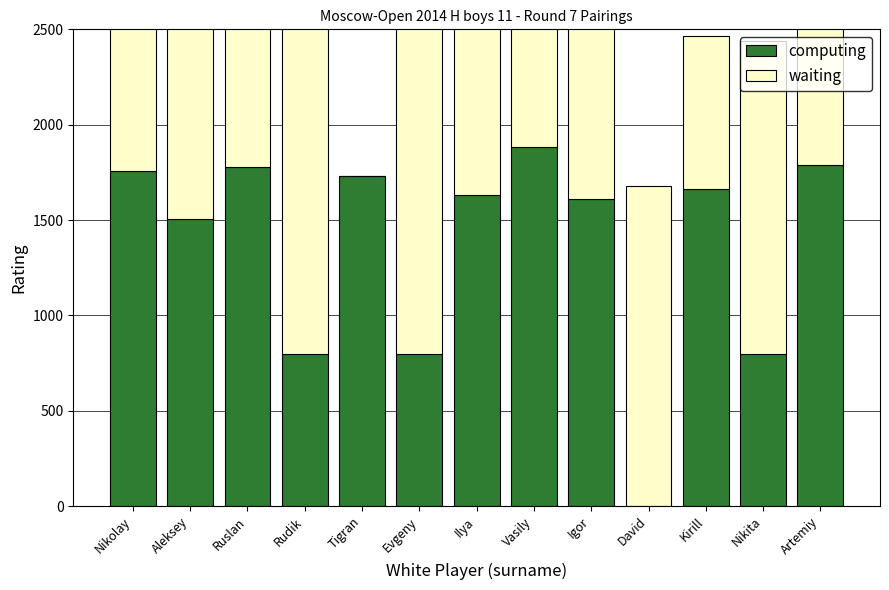

Which category has the highest value across all series?

Ilya